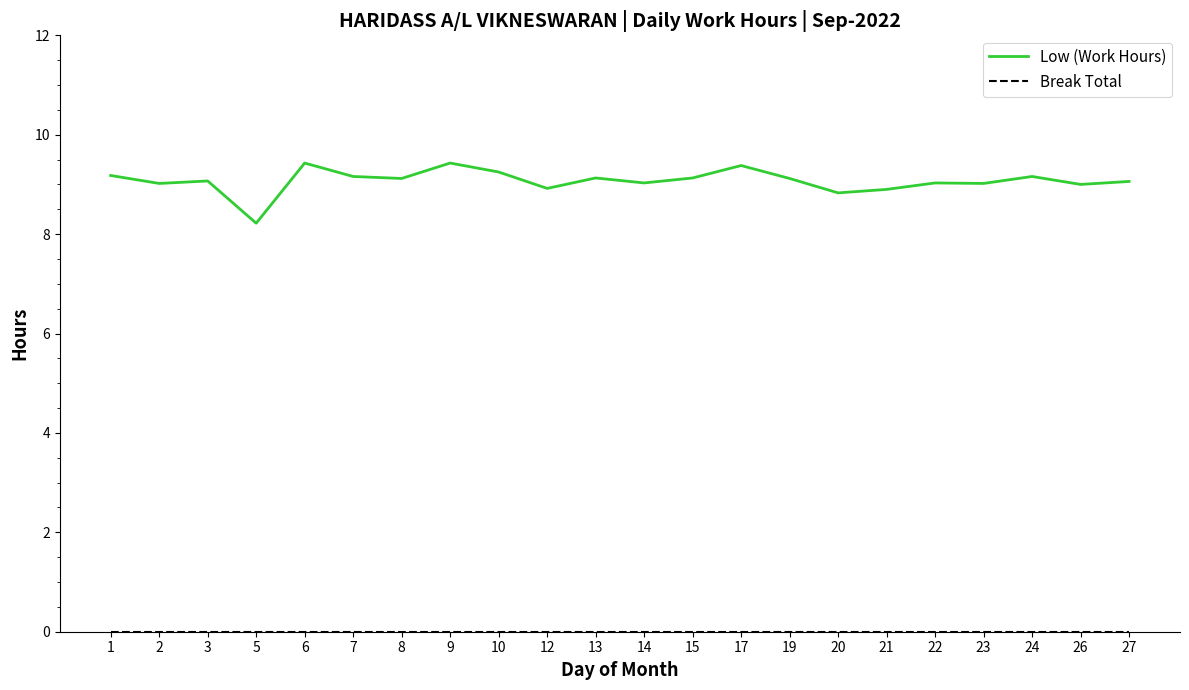

Which category has the lowest value in the Low (Work Hours) series?

5